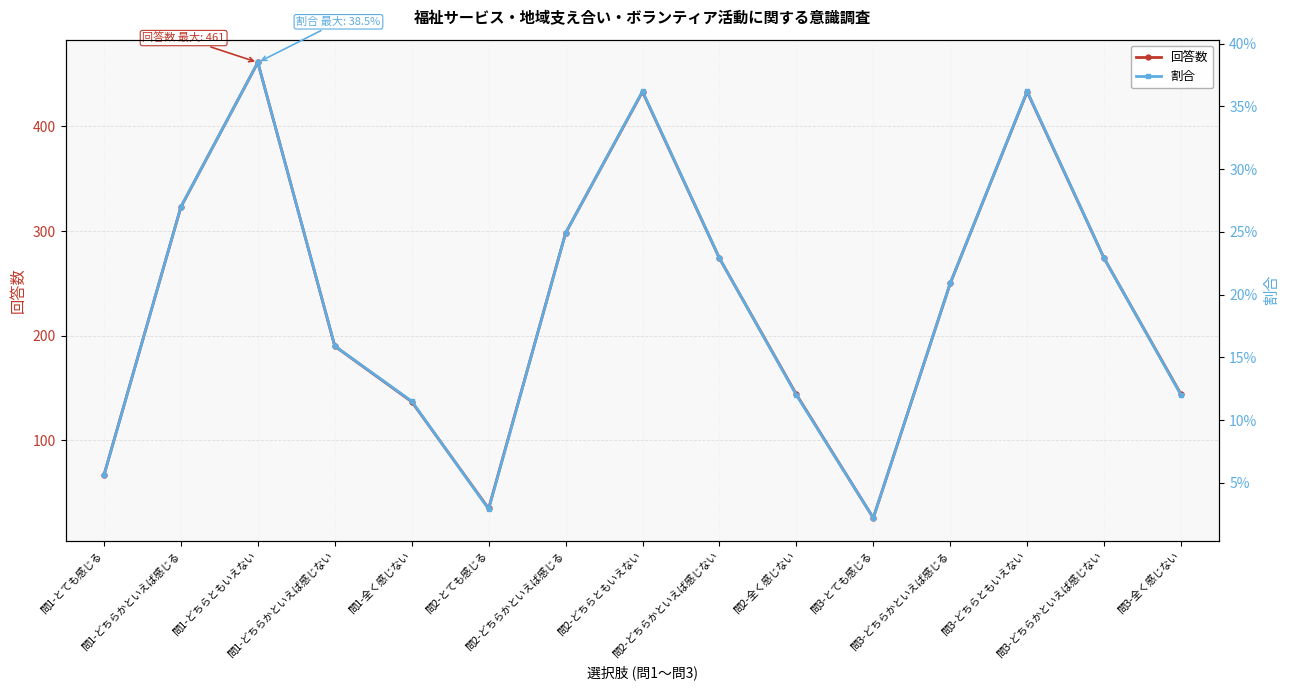

Is this an area chart (filled region under the line)?

No